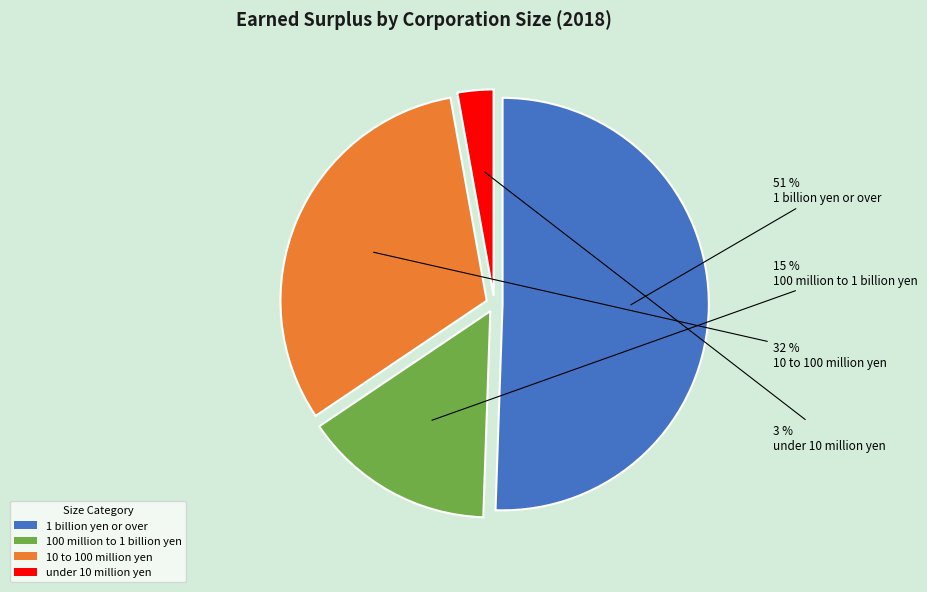

Count the number of slices in the pie.

4